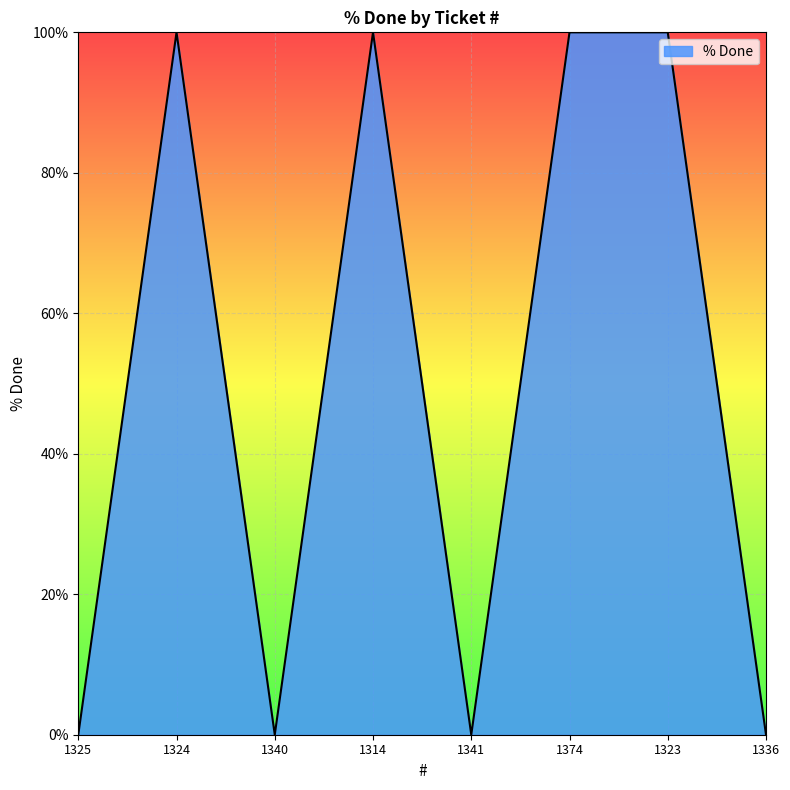

At which category does the data reach its first local valley?

1340